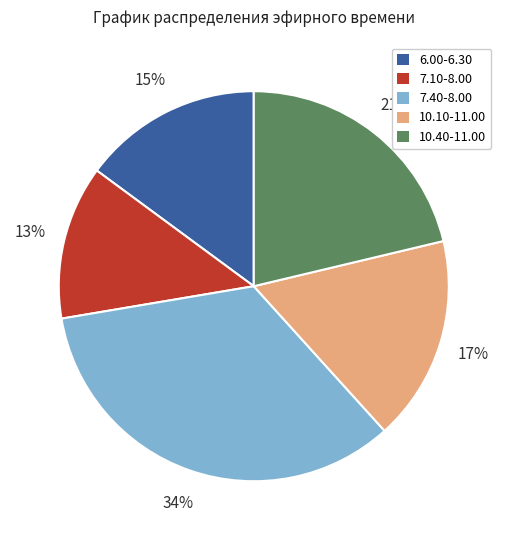

Combined, do 7.40-8.00 and 10.10-11.00 account for over 50%?

Yes